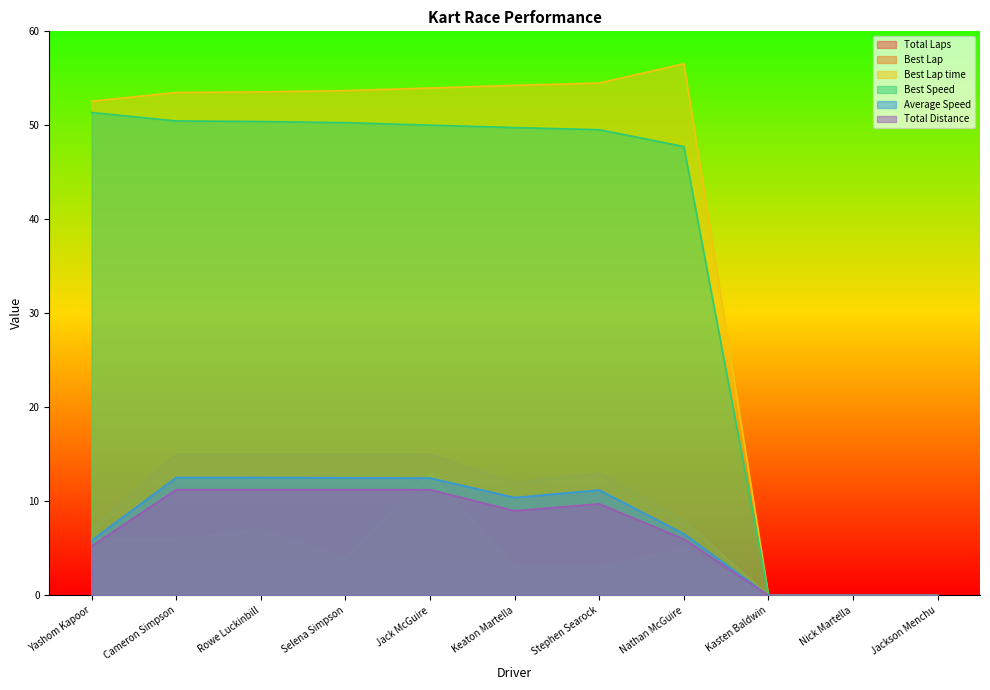

Where is Best Lap time nearest to the value 28?

Yashom Kapoor